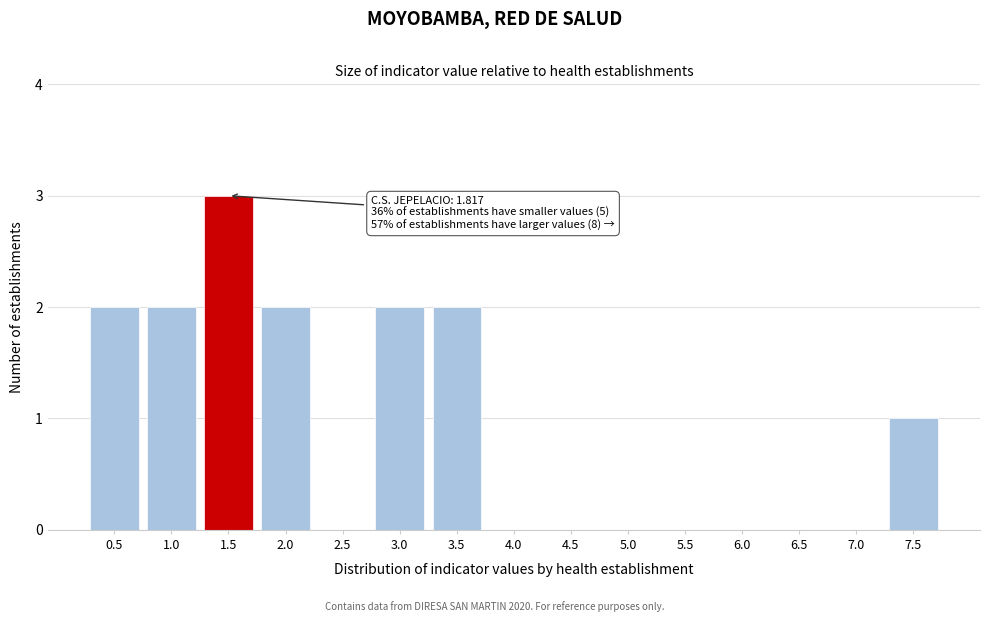

Reading left to right, extract all data points from this chart.

0.5=2	1.0=2	1.5=3	2.0=2	2.5=0	3.0=2	3.5=2	4.0=0	4.5=0	5.0=0	5.5=0	6.0=0	6.5=0	7.0=0	7.5=1